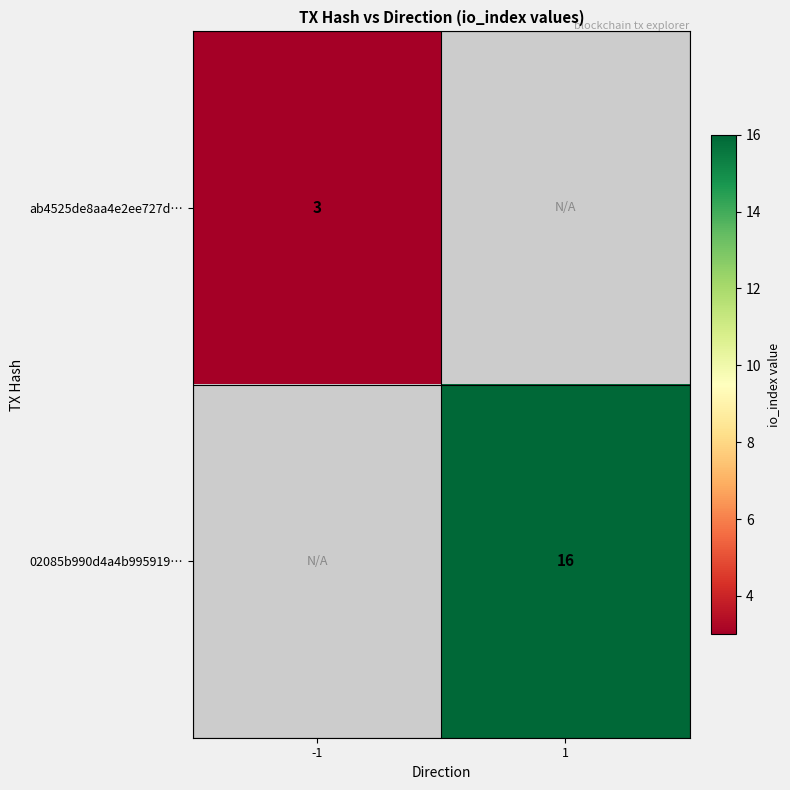

Count the number of data series in this chart.

2